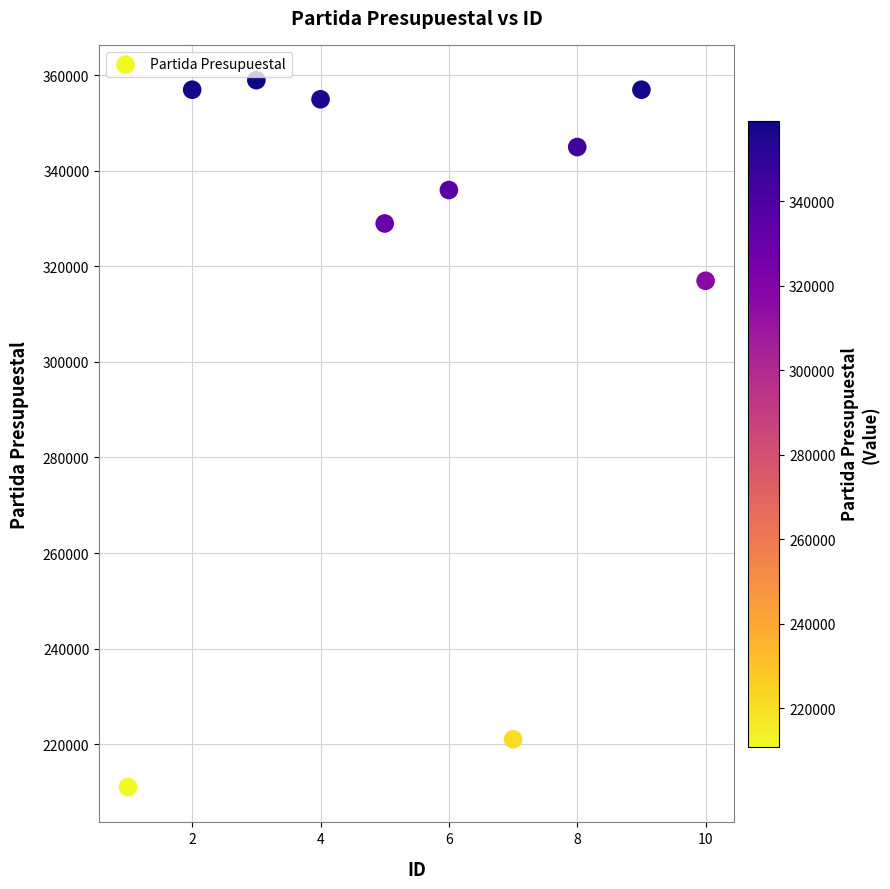

What is the average X value?

6